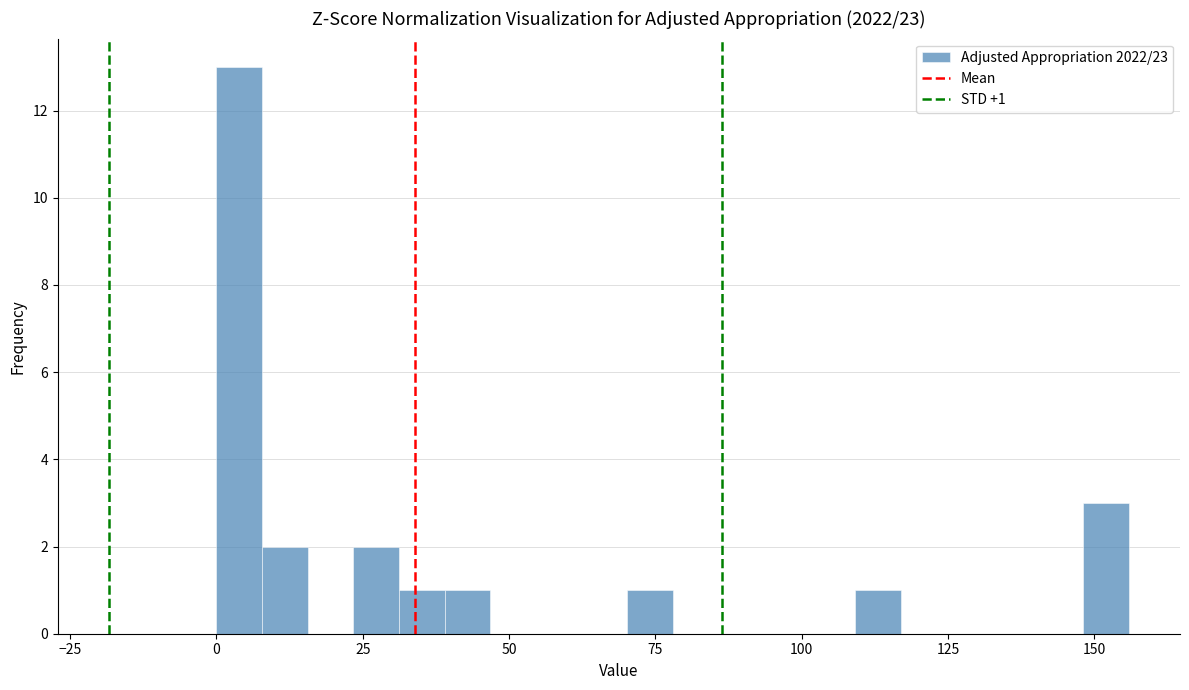

Read against the x-axis, roughly where is the centre of the tallest bar?

5